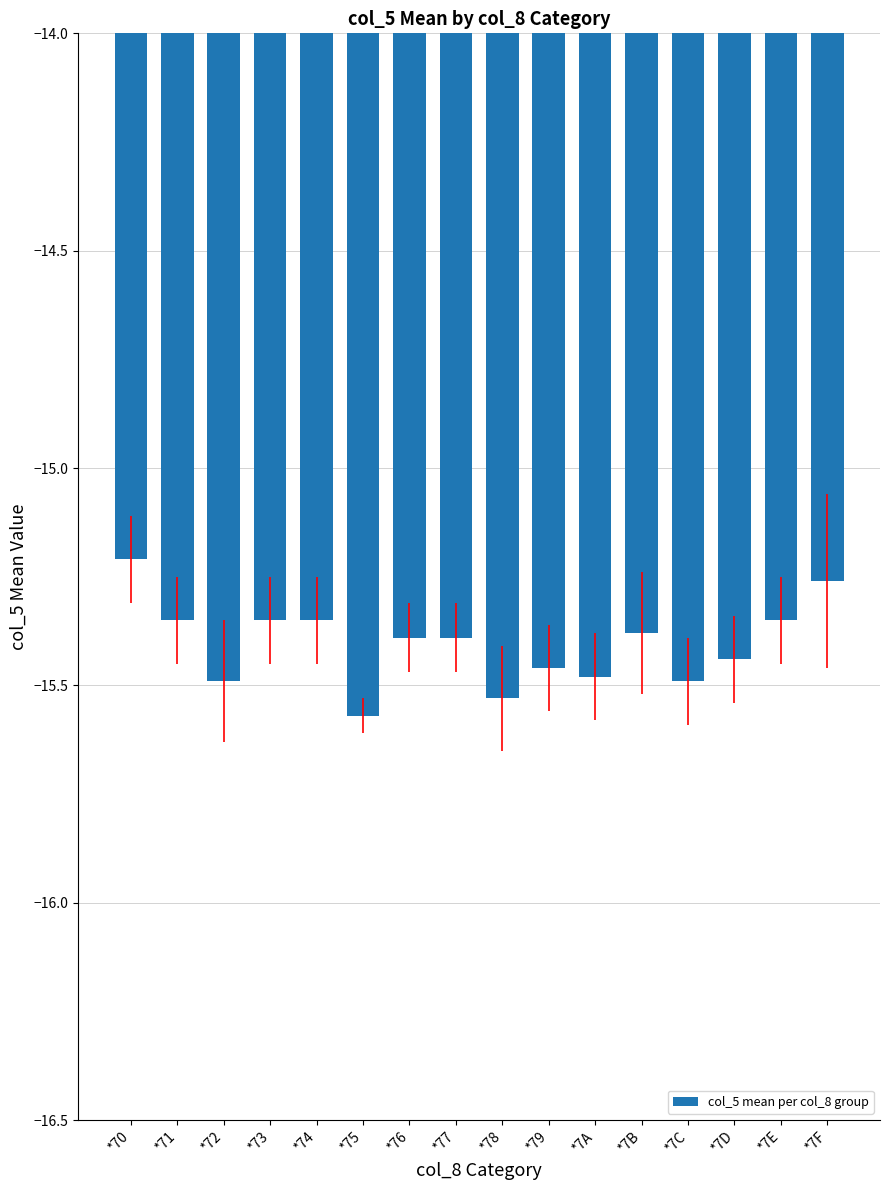

Is it true that the value at *7B is -15.4?

True